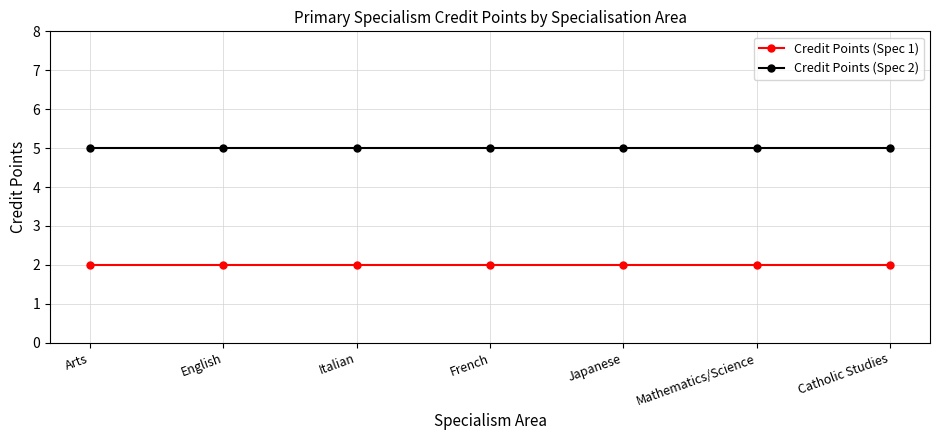

What is the spread (max minus min) of values at Catholic Studies?

3